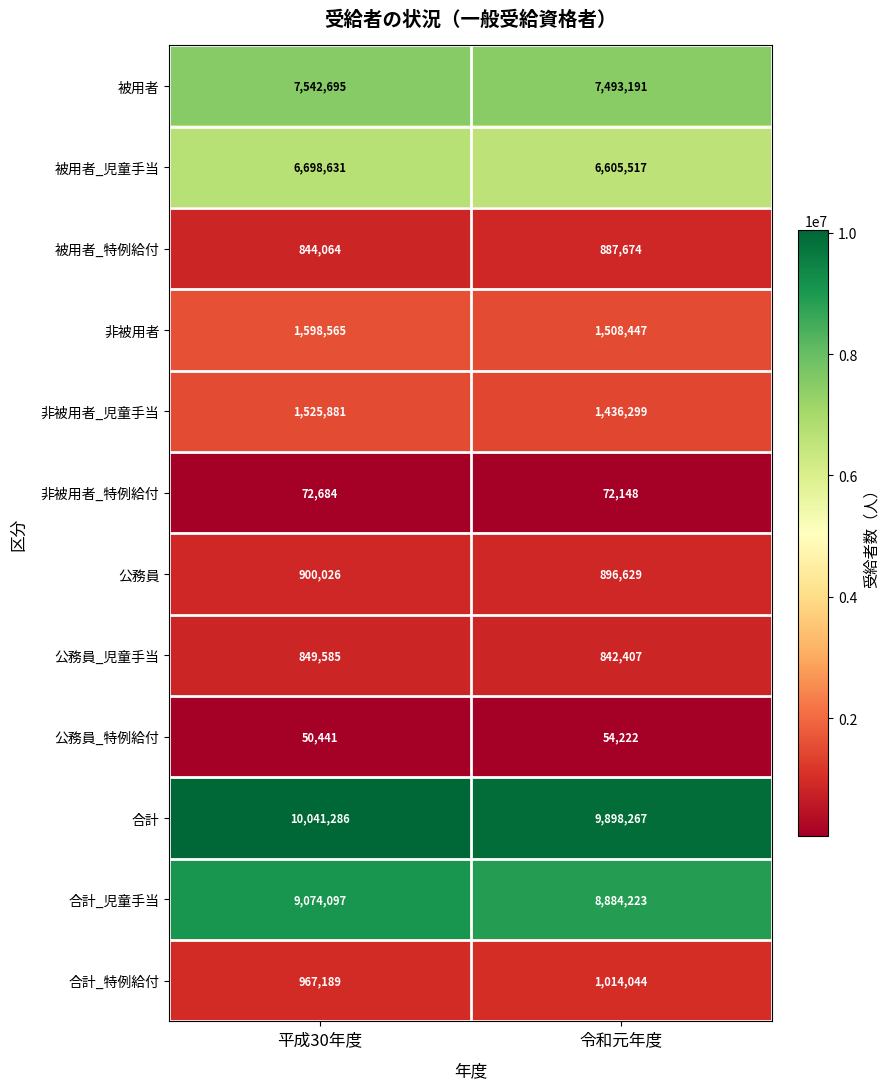

What is the total value across all series at 令和元年度?

39593068